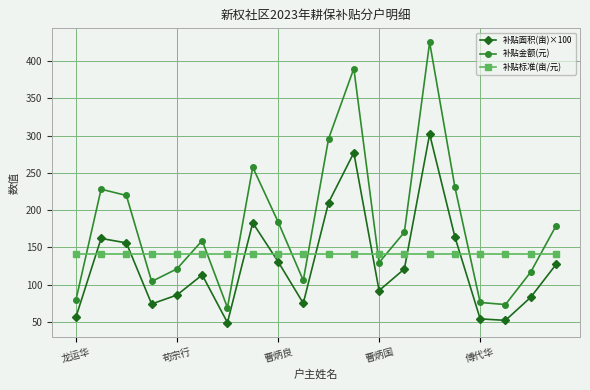

What is the value of the 补贴标准(亩/元) point at the 11th from the left?

140.8